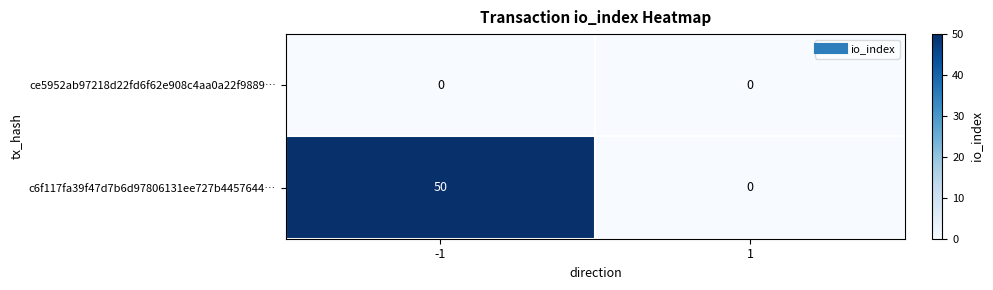

List the series in order of their overall mean, lowest first.

ce5952ab97218d22fd6f62e908c4aa0a22f9889…, c6f117fa39f47d7b6d97806131ee727b4457644…